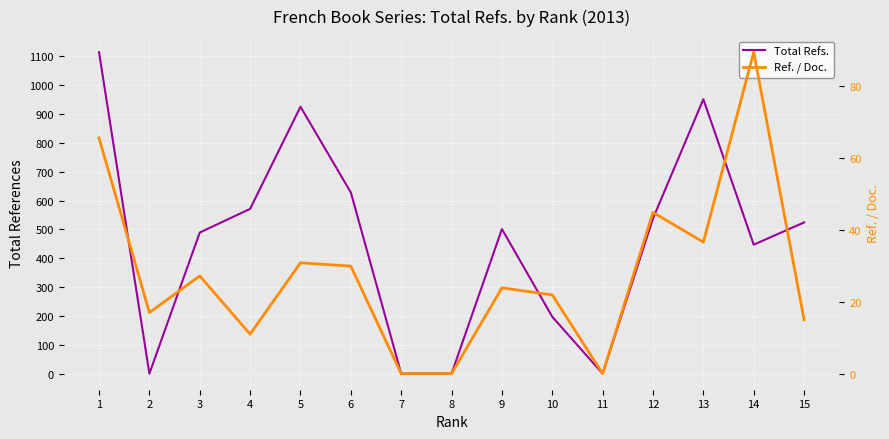

The Total Refs. series shows 941.0 at 6. True or false?

False